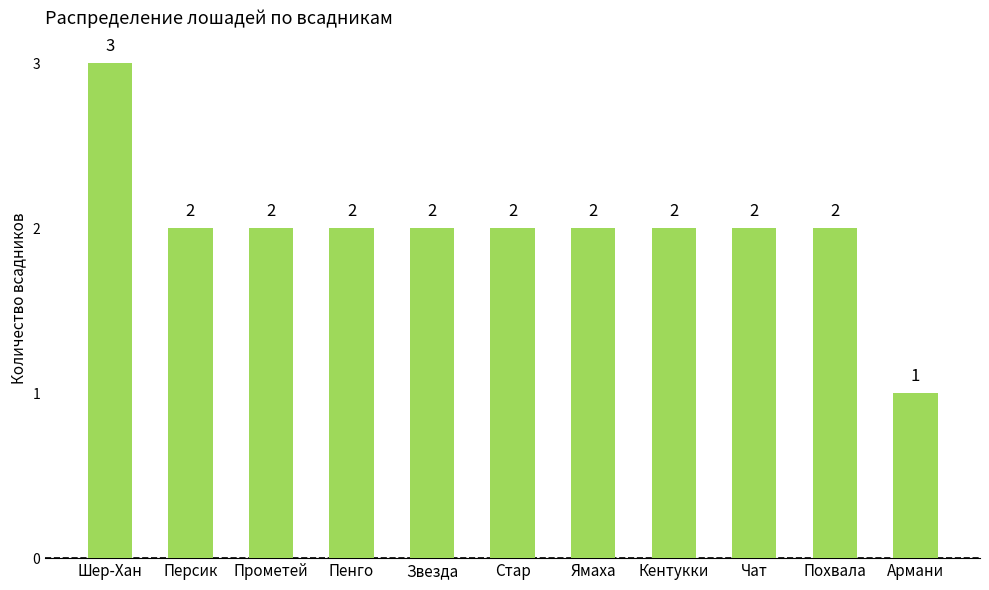

What is the change in value from Шер-Хан to Пенго?

-1